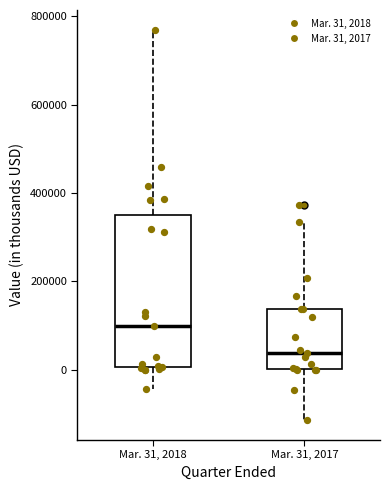

Reading left to right, read every box against the y-axis: the position of its median line, the range the box covers, and the ends of its whiskers. The values are not printed on the chart, so give them approximately, as read against the axis.

Mar. 31, 2018: median 100000, box 0 to 360000, whiskers -40000 to 760000
Mar. 31, 2017: median 40000, box 0 to 140000, whiskers -120000 to 340000